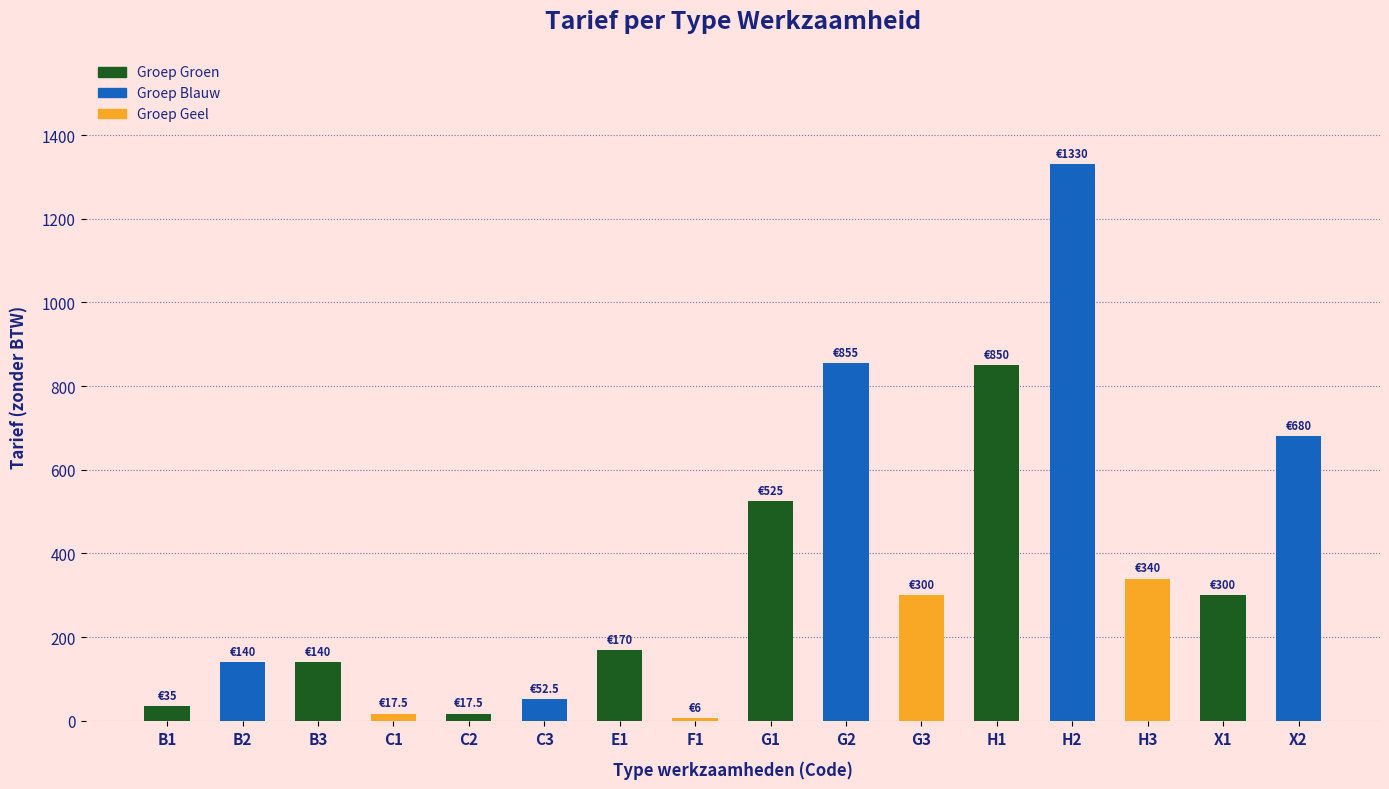

Which has a higher value, B3 or H1?

H1